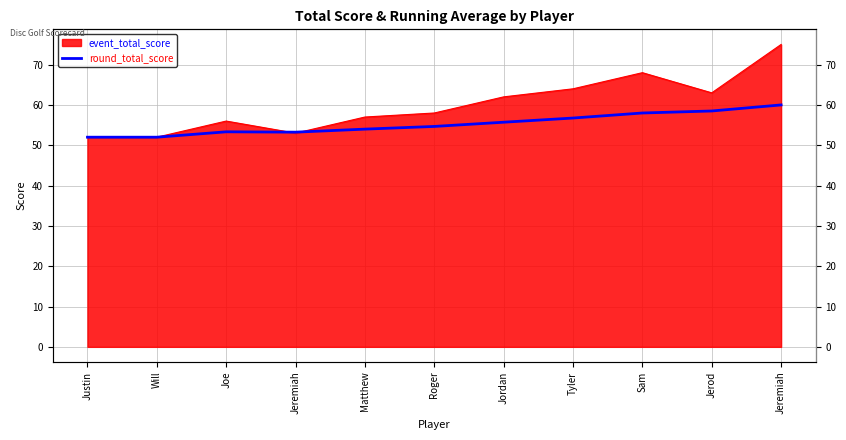

Count the number of categories in the chart.

11